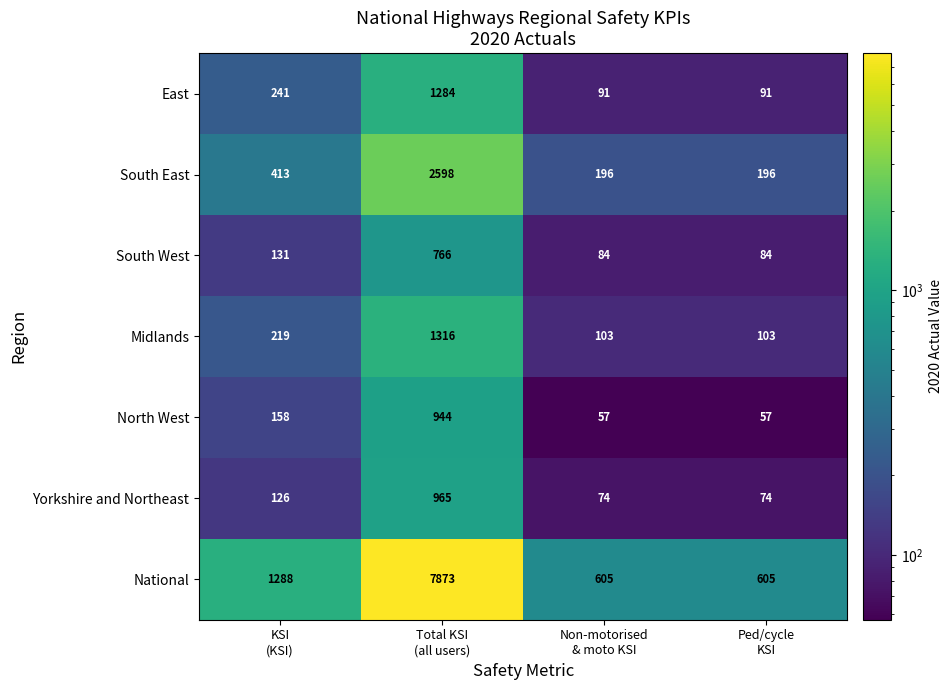

Rank the series by their maximum value, from highest to lowest.

National, South East, Midlands, East, Yorkshire and Northeast, North West, South West